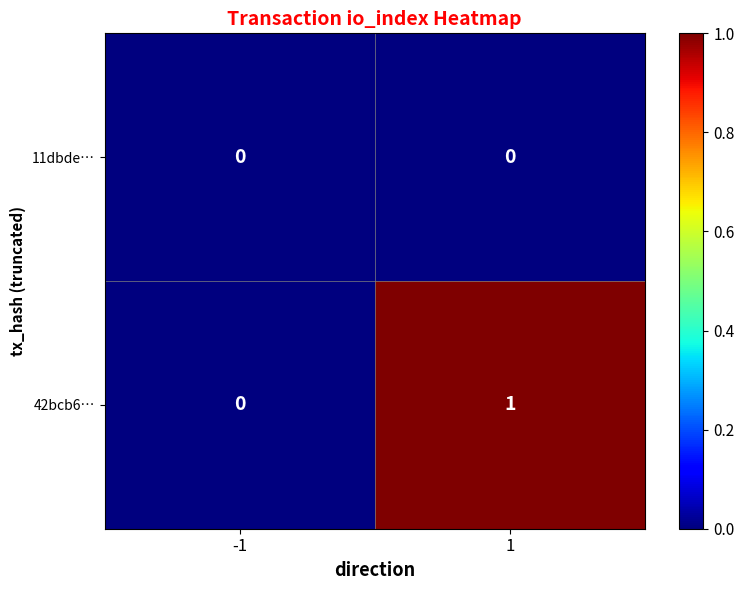

Which series changed the most between -1 and 1?

42bcb6…